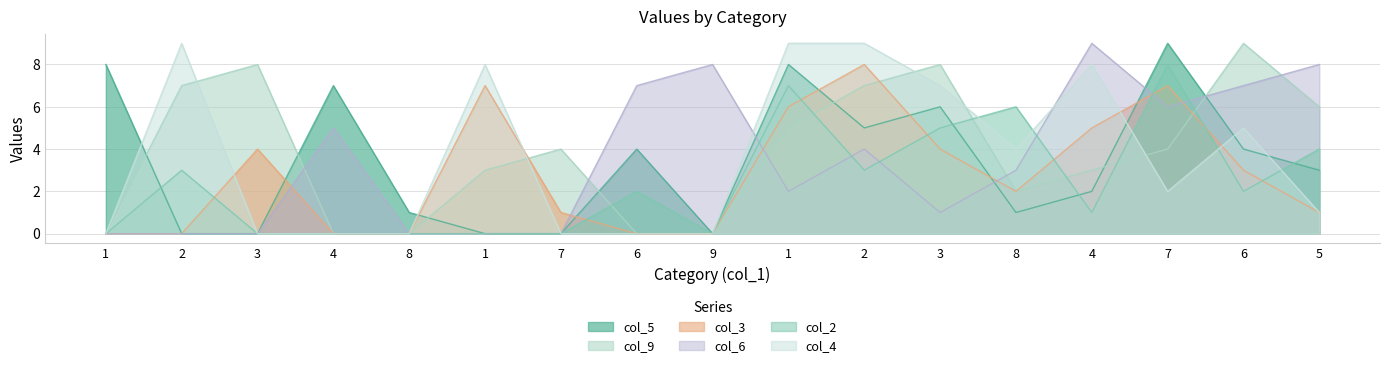

How many interior local valleys does the col_6 series have?

3